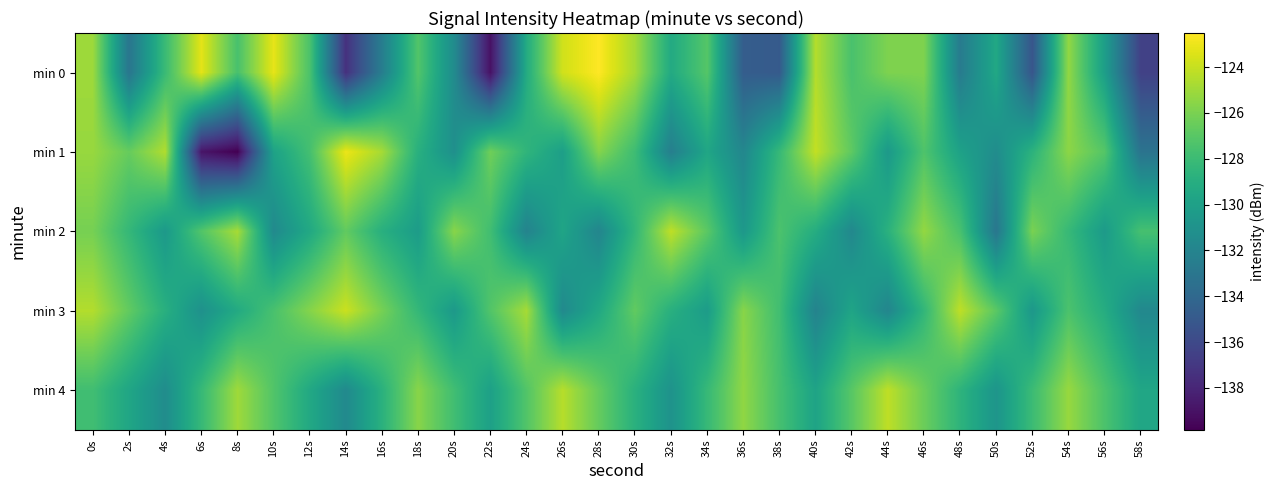

Which has a higher value, 24s or 4s?

4s